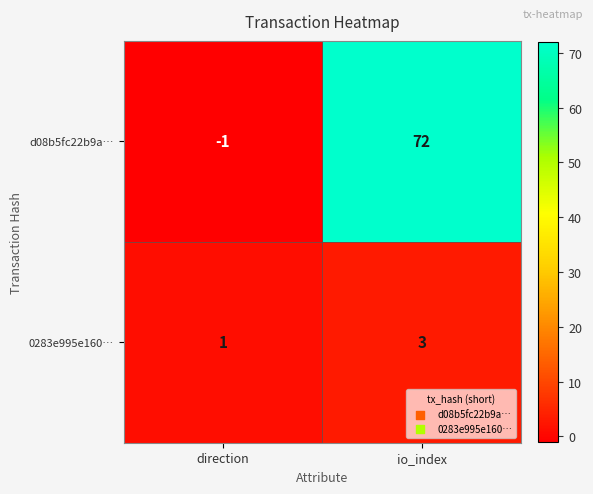

At which category is the sum across all series the highest?

io_index